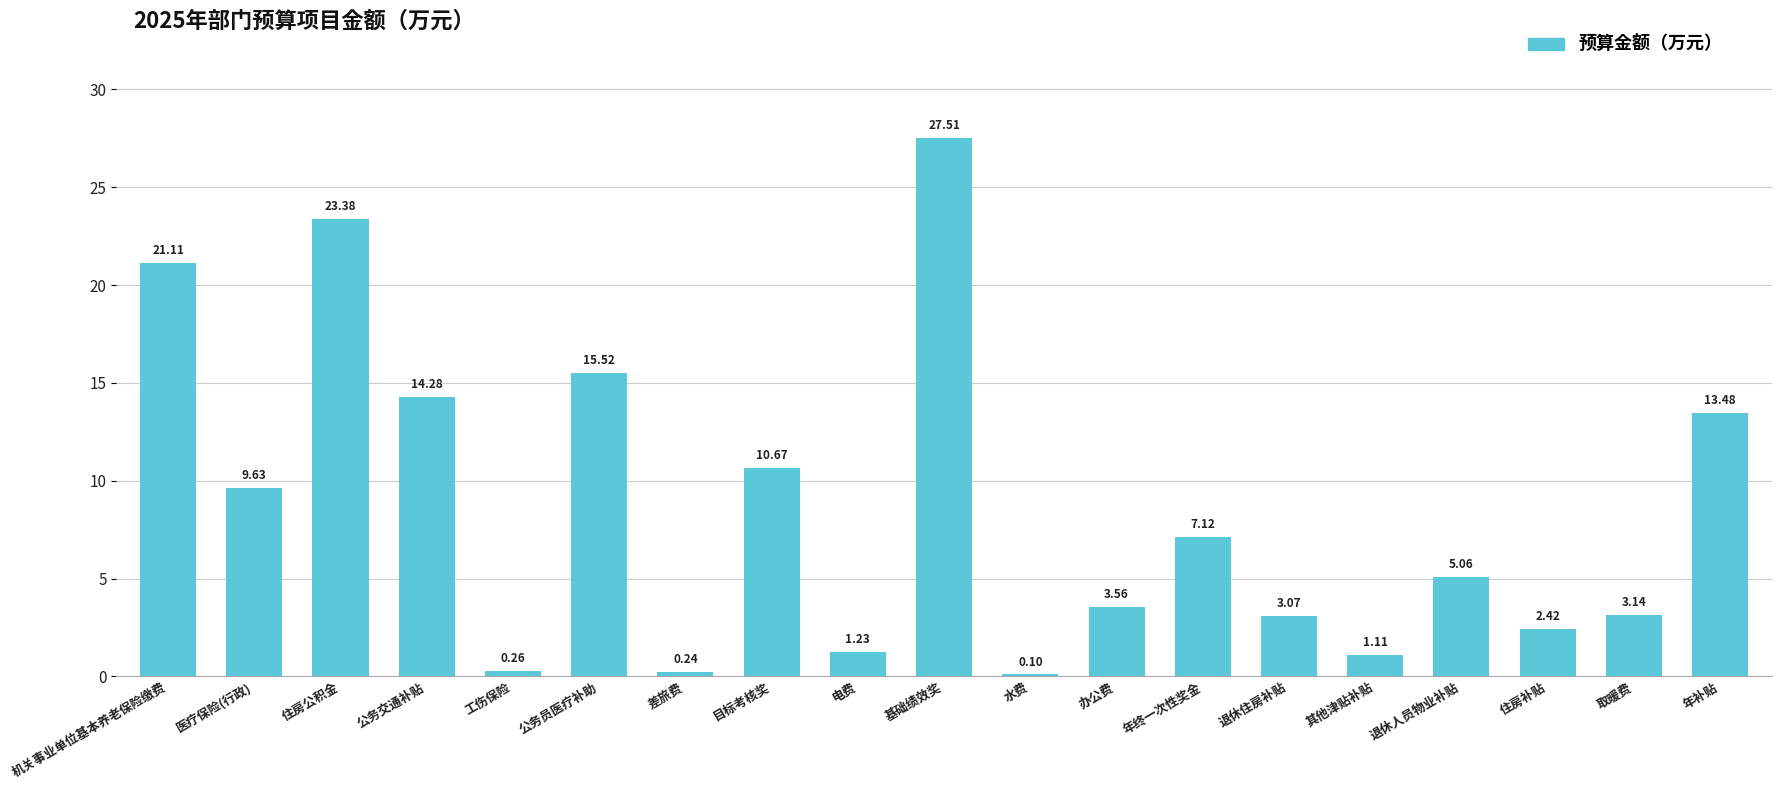

Where does the data first go above 5?

机关事业单位基本养老保险缴费